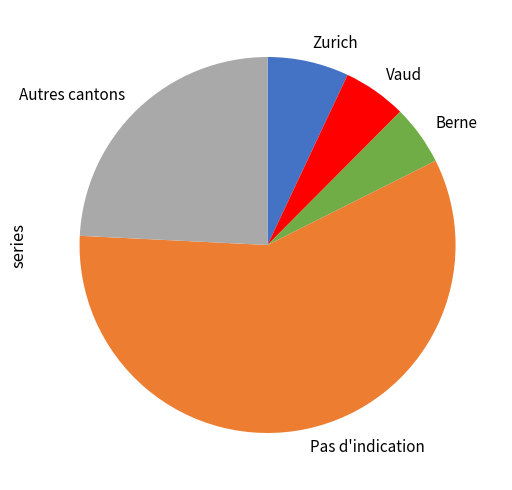

The Berne slice represents 5% of the pie. True or false?

True